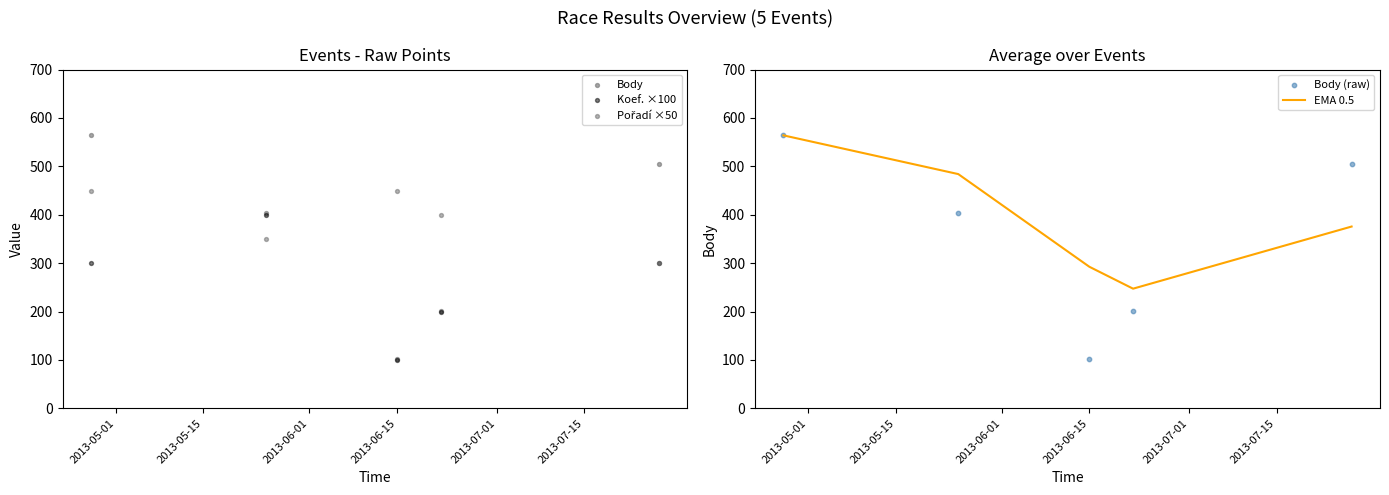

Which series reaches the minimum Y coordinate?

Koef. ×100